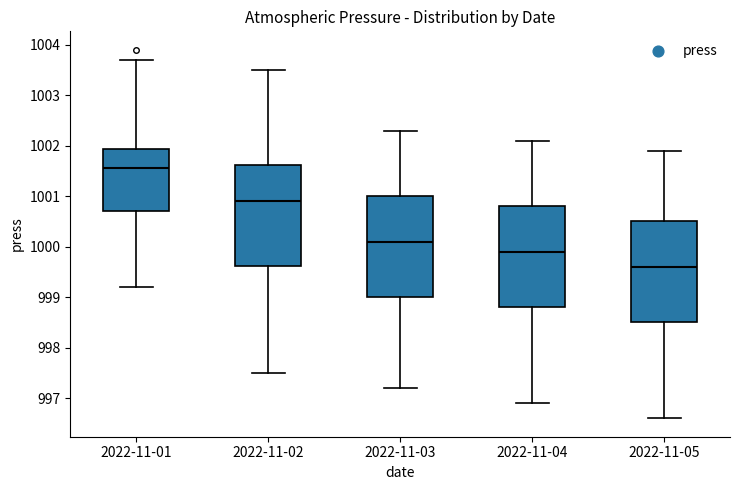

Reading left to right, transcribe this box plot: for each box, give where its median line is, the range the box spans, and where its two whiskers end, as read against the y-axis. The values are not printed on the chart, so give them approximately, as read against the axis.

2022-11-01: median 1001.6, box 1000.7 to 1001.9, whiskers 999.2 to 1003.7
2022-11-02: median 1000.9, box 999.6 to 1001.6, whiskers 997.5 to 1003.5
2022-11-03: median 1000.1, box 999.0 to 1001.0, whiskers 997.2 to 1002.3
2022-11-04: median 999.9, box 998.8 to 1000.8, whiskers 996.9 to 1002.1
2022-11-05: median 999.6, box 998.5 to 1000.5, whiskers 996.6 to 1001.9